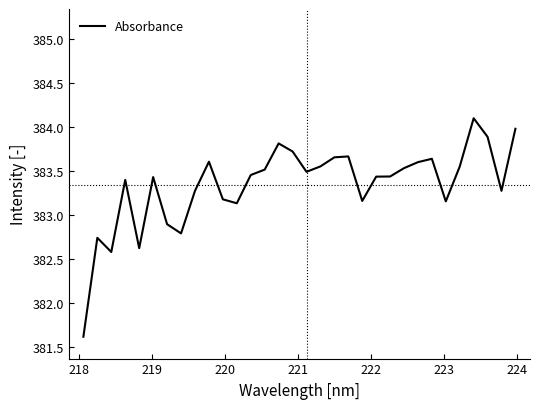

How many lines are shown in the chart?

1